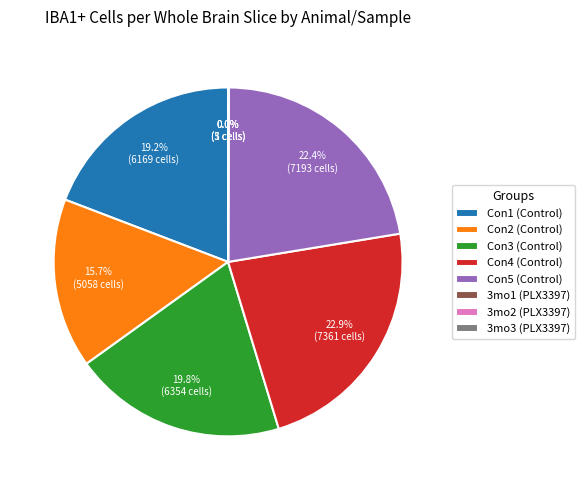

Is there any slice that represents more than half of the pie?

No